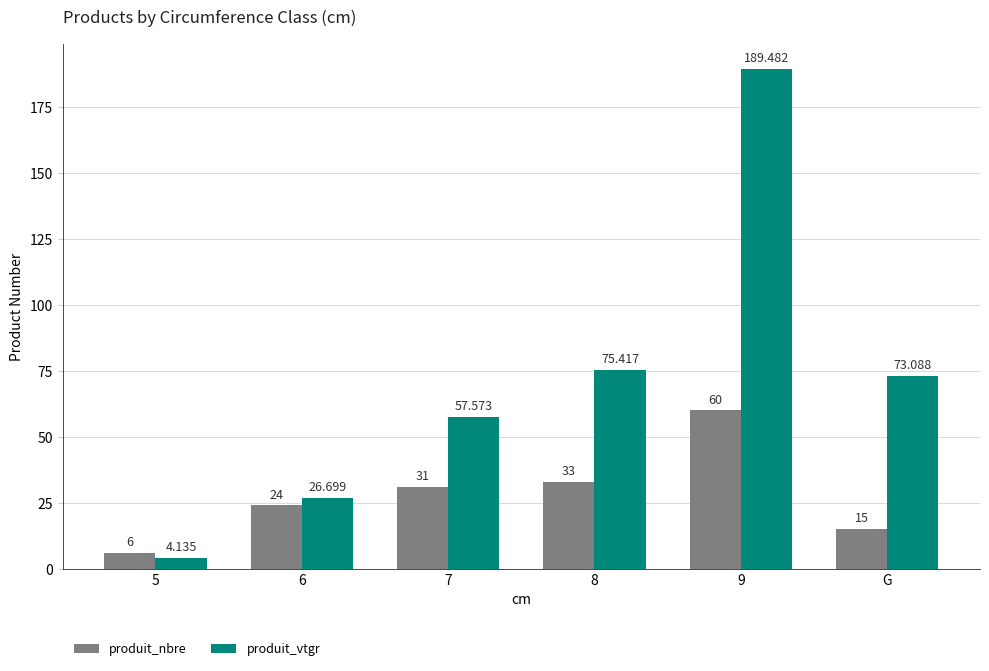

How many groups of bars are there?

6